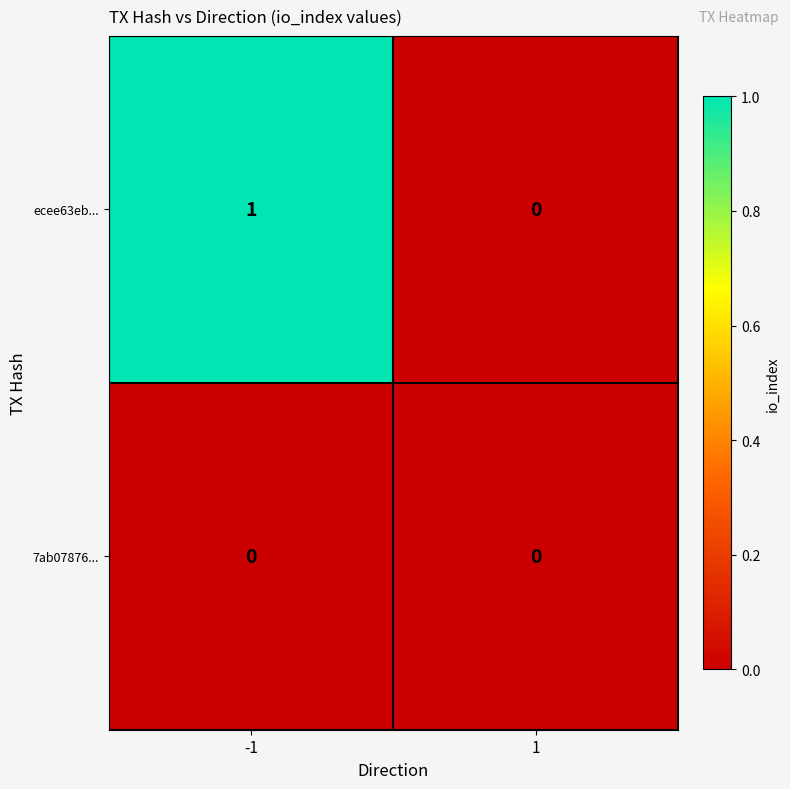

Which series has the largest total across all categories?

ecee63eb...